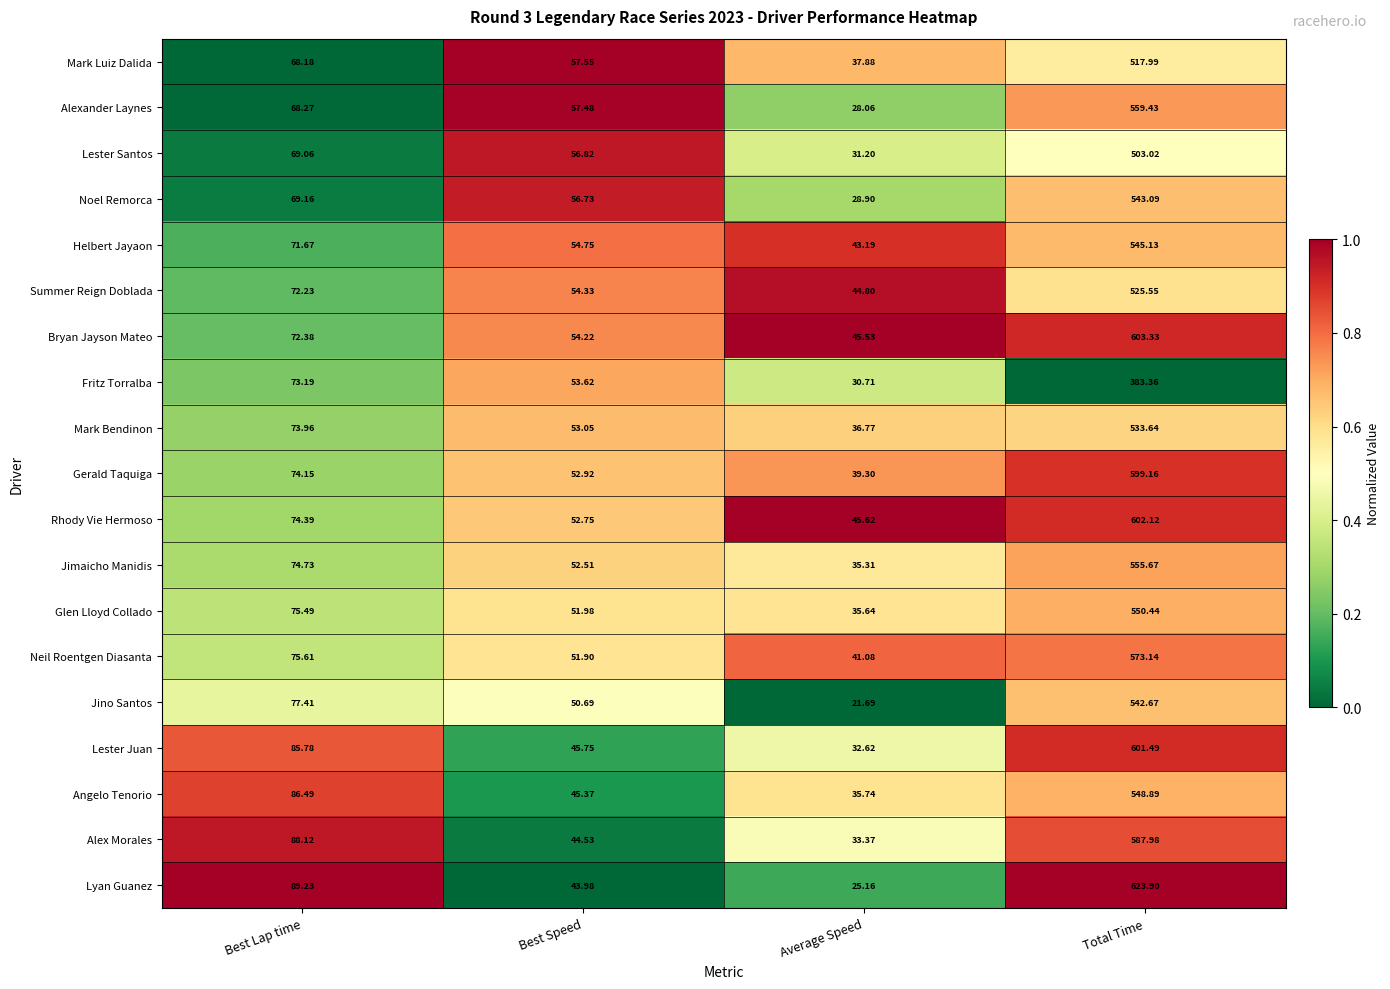

What is the total value across all series at Average Speed?

672.6